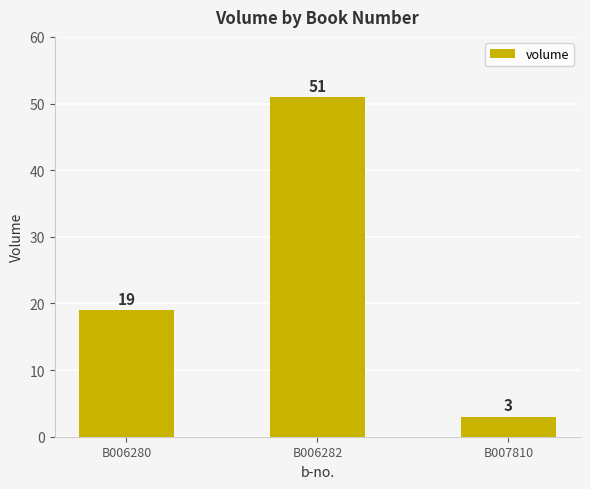

Approximately how many times larger is the value at B006282 compared to B007810?

17.0